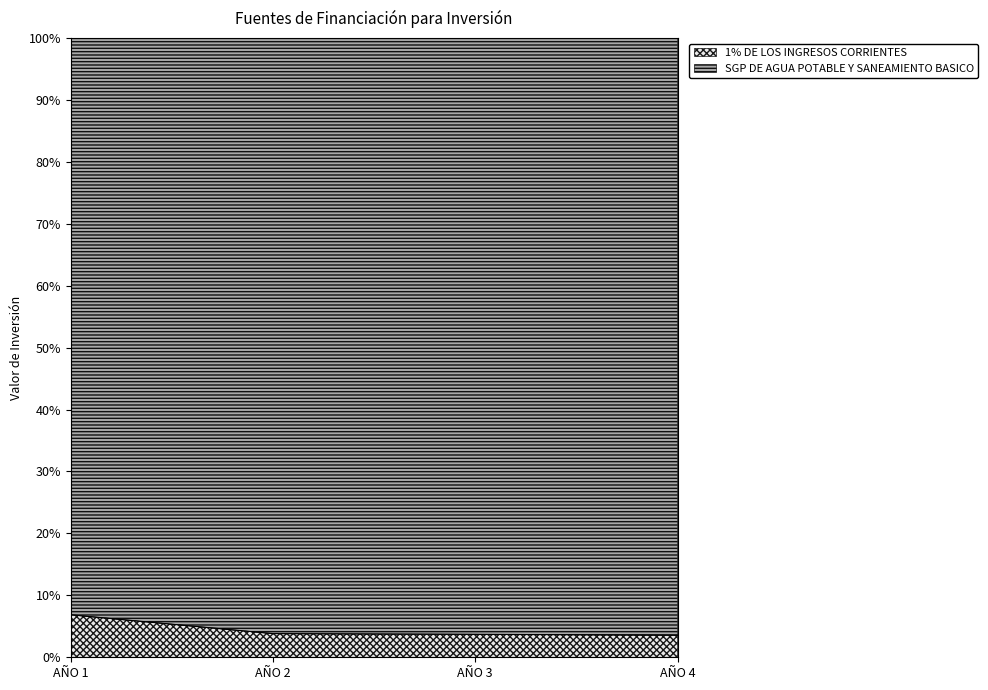

Read the value at AÑO 1.

6.9